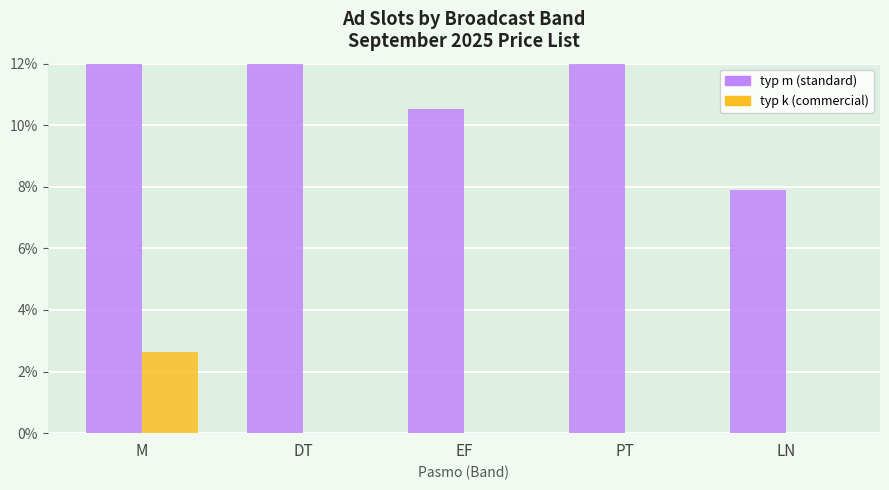

True or false: typ k (commercial) has a value of -1.6 at LN.

False